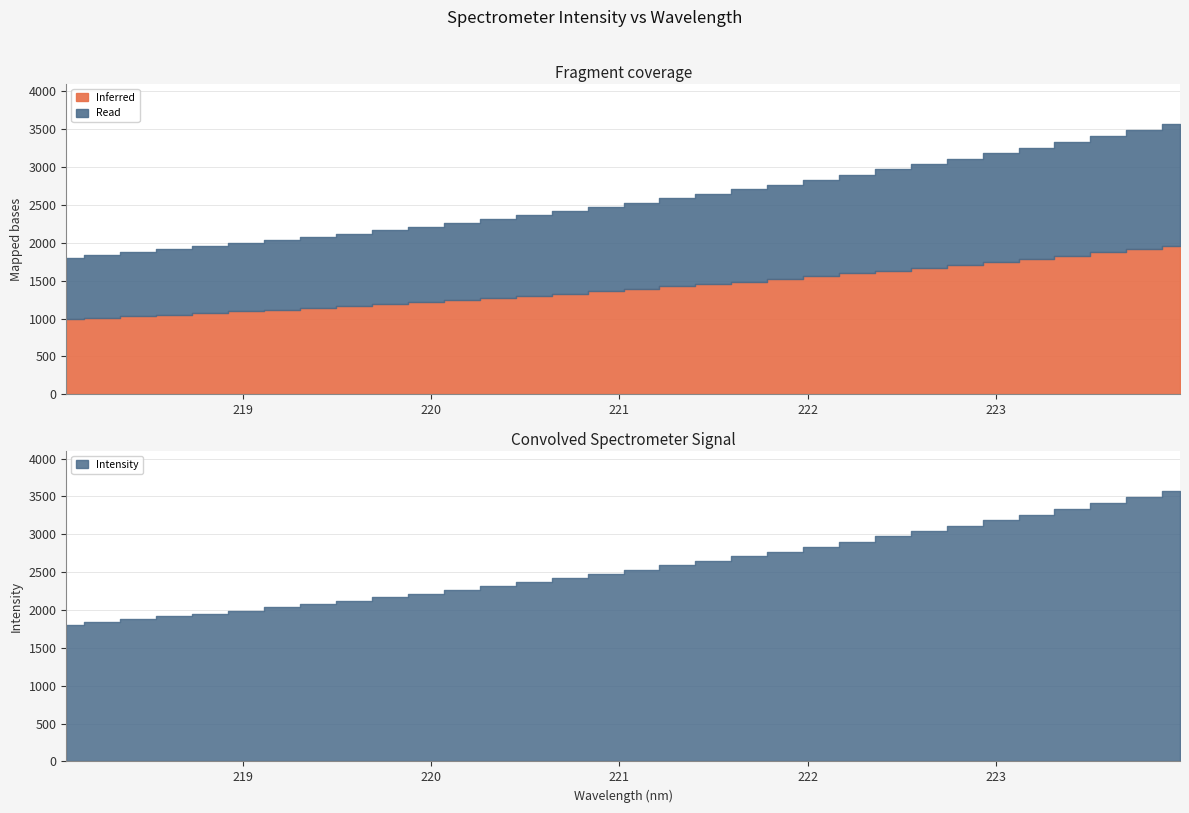

What is the sum of all values?

82184.9